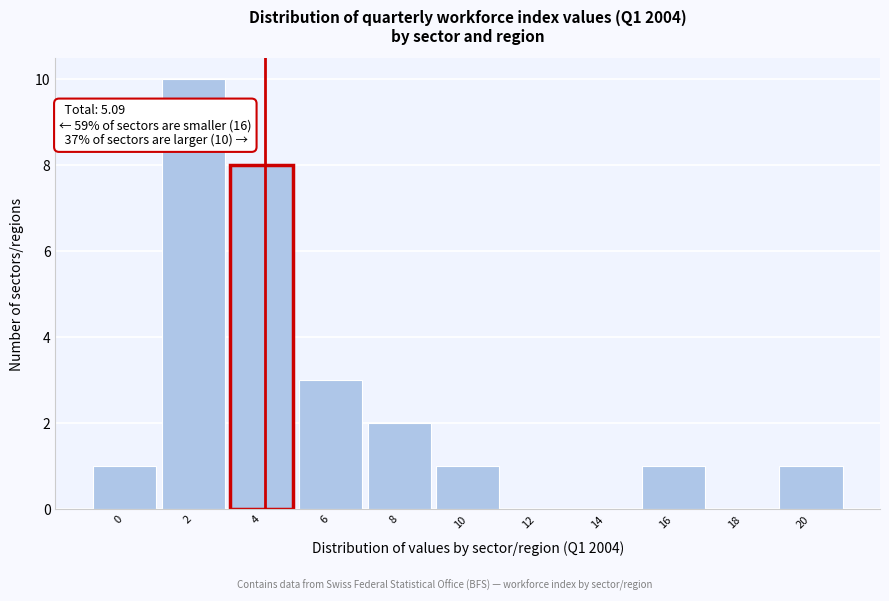

Reading right to left, transcribe all the data shown in this chart.

20=1	18=0	16=1	14=0	12=0	10=1	8=2	6=3	4=8	2=10	0=1